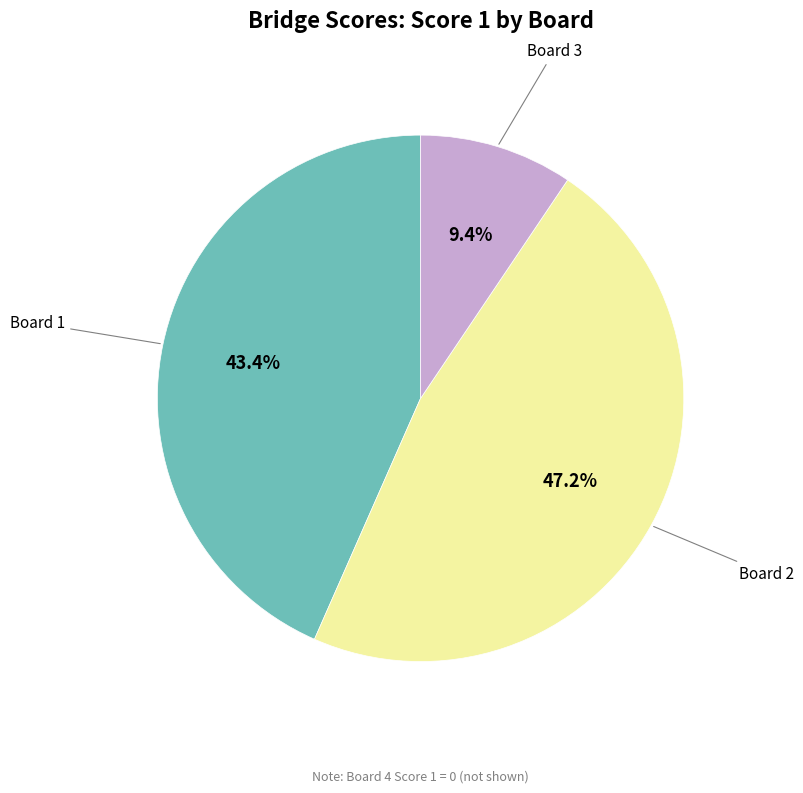

Does any single category account for the majority?

No